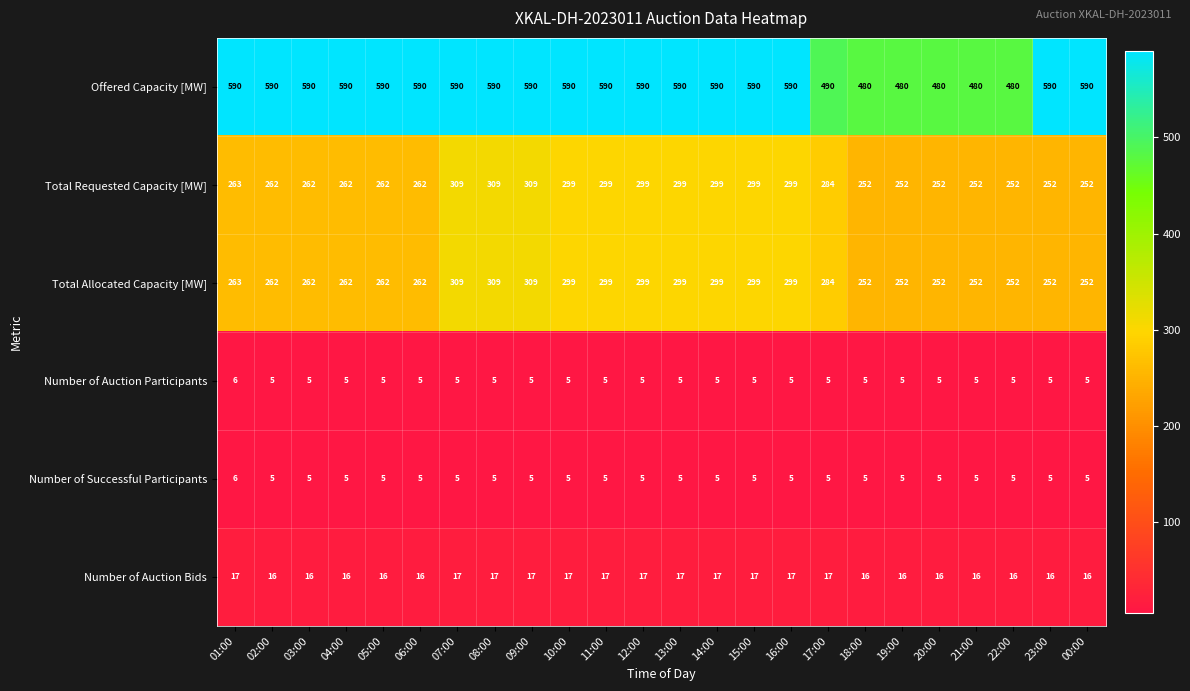

How many series are shown in this chart?

6